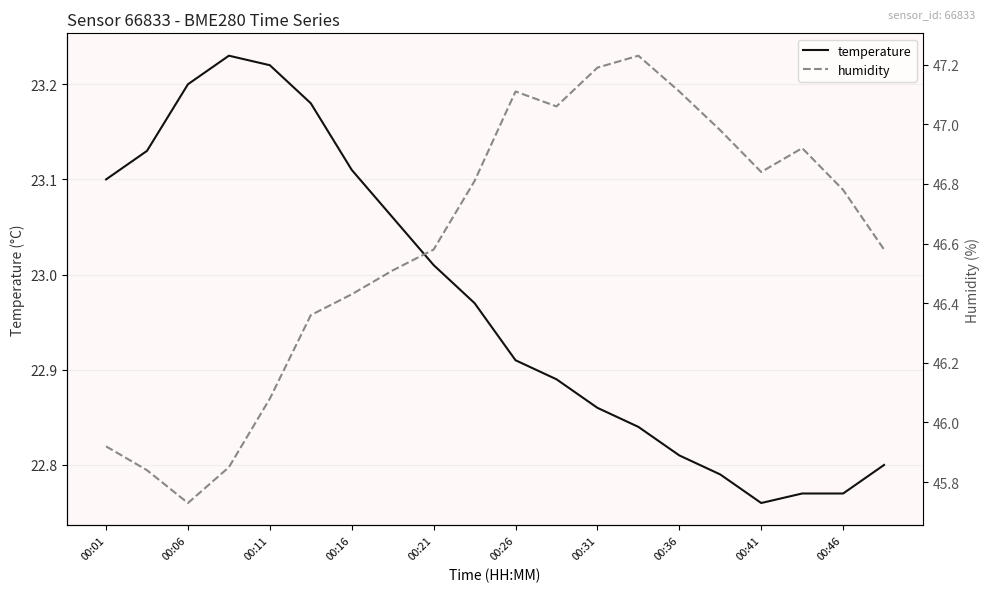

Rank the series by their average value, from highest to lowest.

humidity, temperature